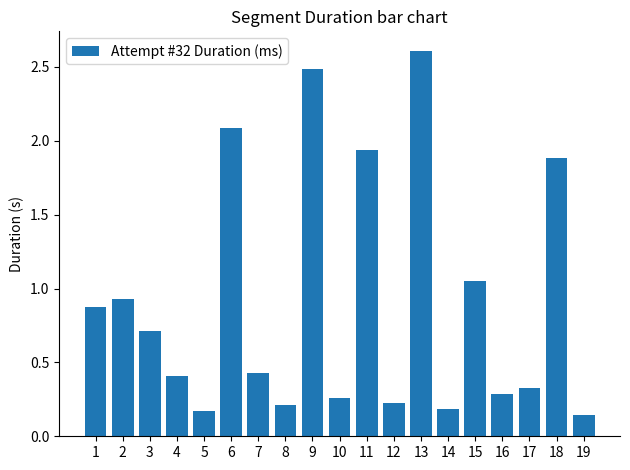

Which category has the highest value across all series?

13